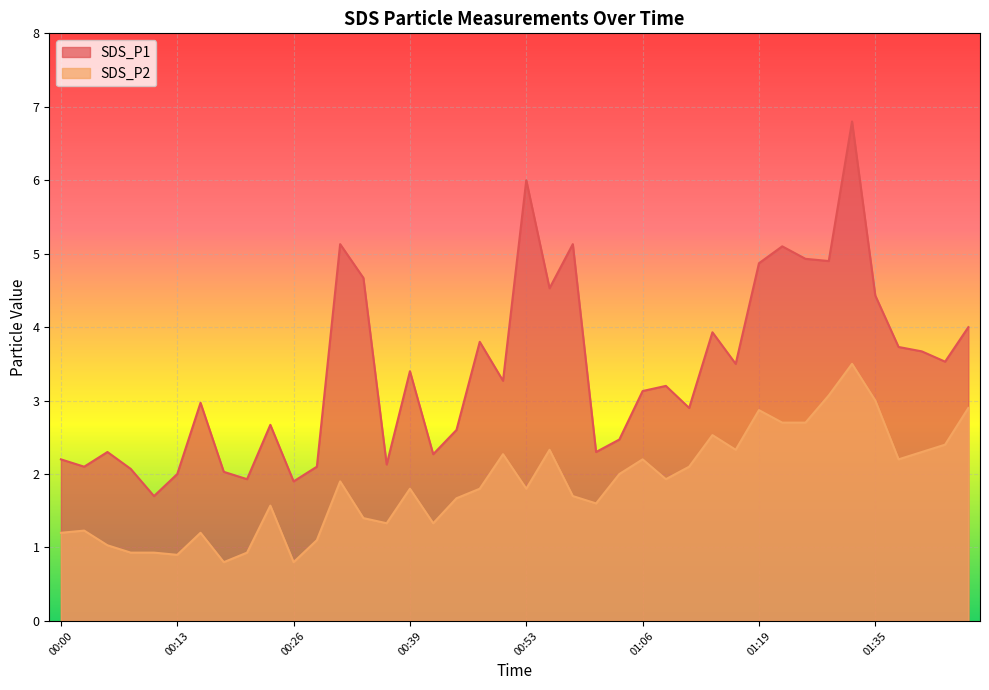

True or false: SDS_P2 has more than 2 points higher than both neighbors.

True